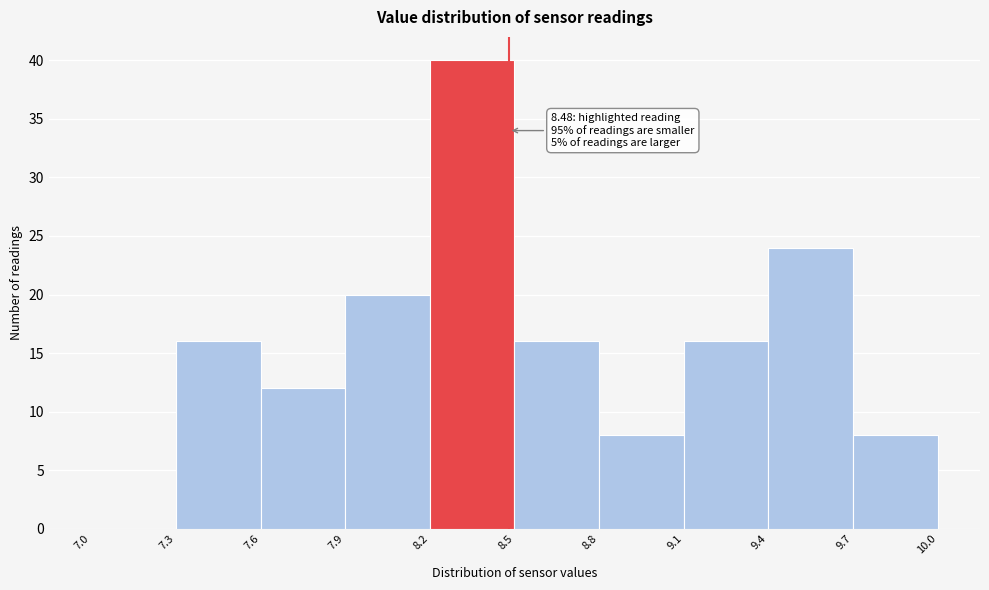

Which range on the x-axis has the tallest bar?

8.2 to 8.5